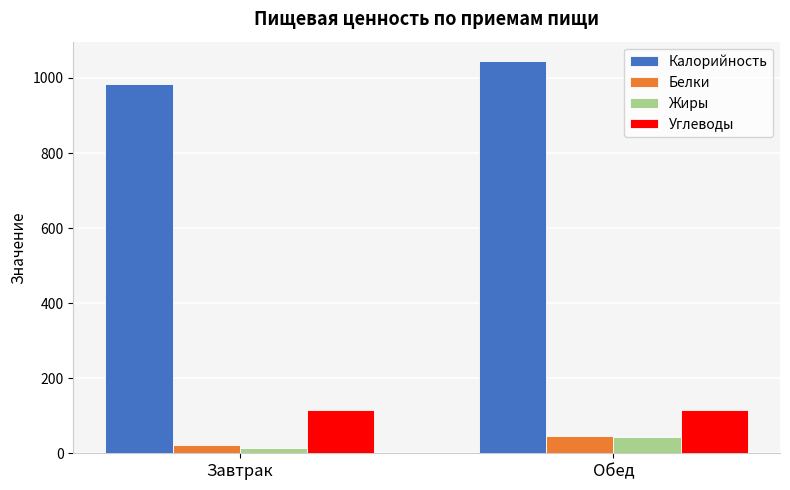

What is the difference between the Калорийность values at Обед and Завтрак?

60.1